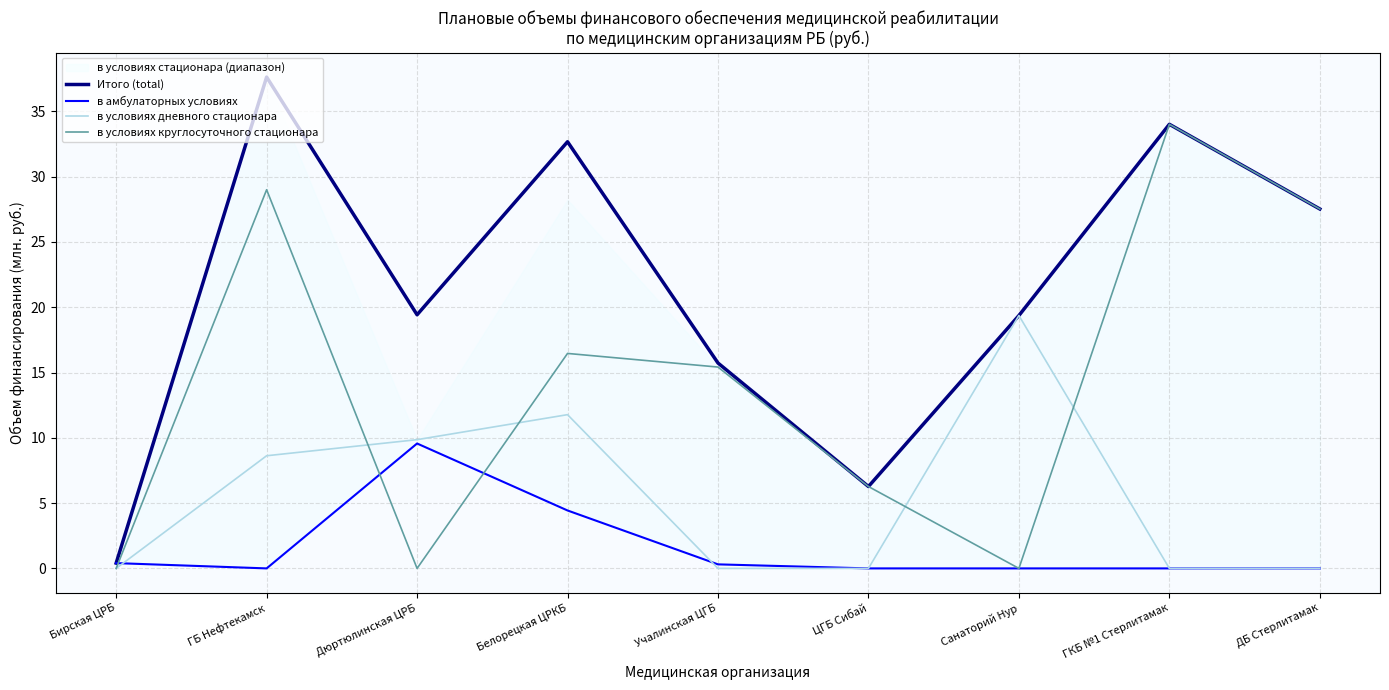

The Итого (total) series shows 32.7 at Белорецкая ЦРКБ. True or false?

True